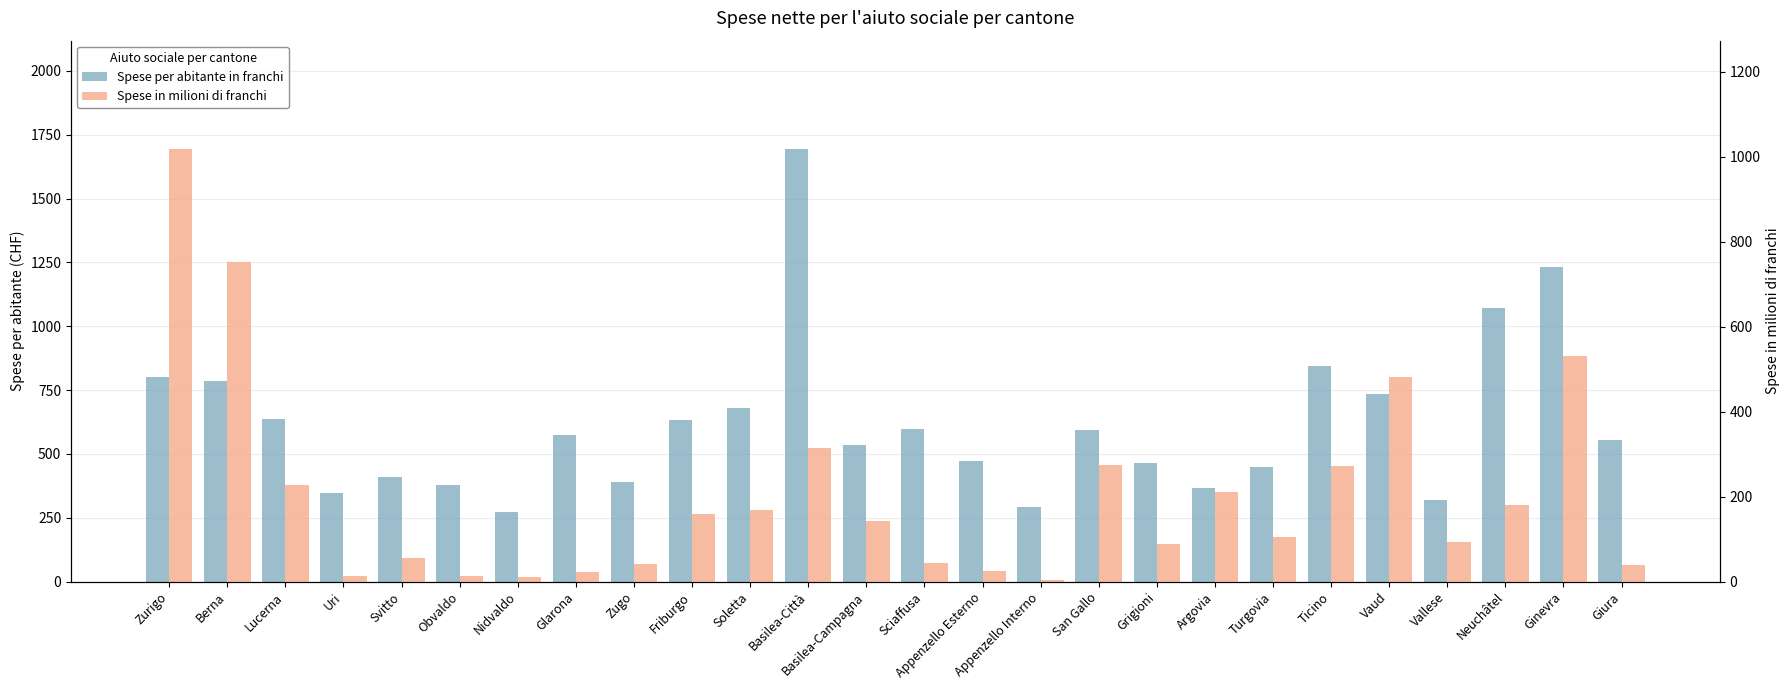

What is the minimum value shown in the chart?

4.4